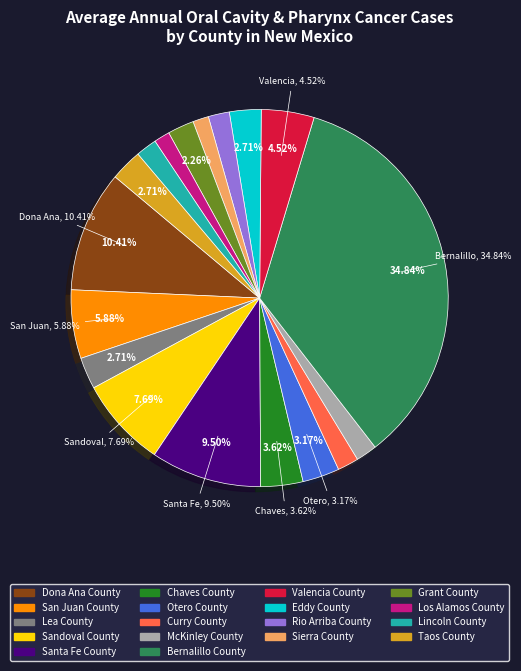

Rank the categories by value from lowest to highest.

Sierra County, Los Alamos County, Curry County, McKinley County, Rio Arriba County, Lincoln County, Grant County, Lea County, Eddy County, Taos County, Otero County, Chaves County, Valencia County, San Juan County, Sandoval County, Santa Fe County, Dona Ana County, Bernalillo County